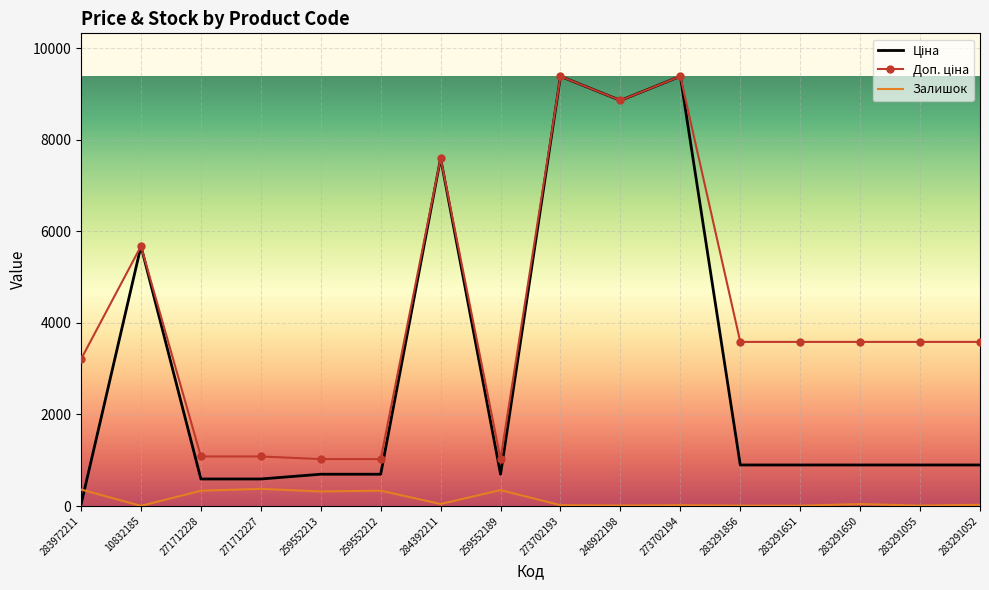

What is the highest value of the Залишок series?

374.0